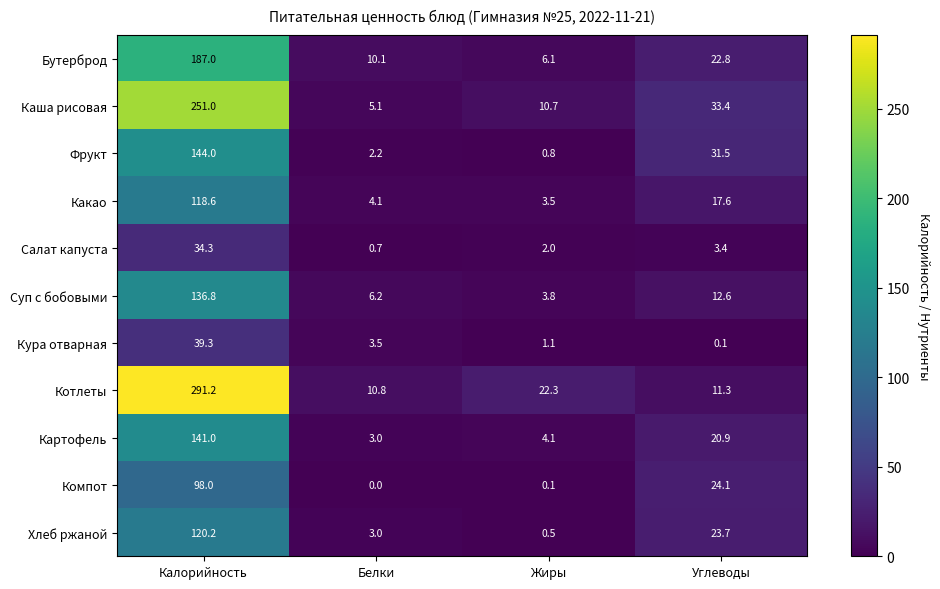

At which label does Фрукт first exceed 31?

Калорийность